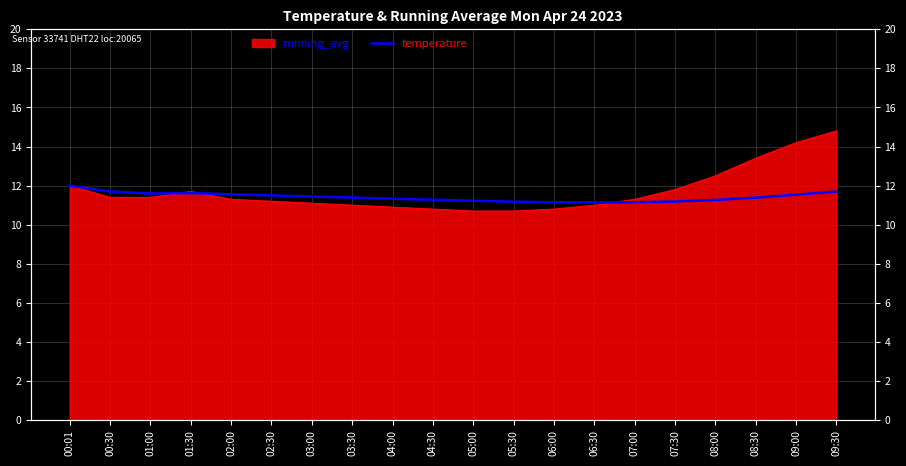

What is the label of the 7th point from the left?

03:00